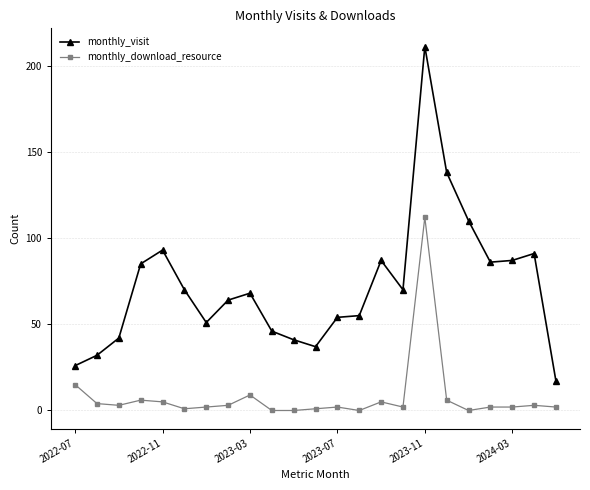

True or false: monthly_download_resource and monthly_visit cross at least once.

False